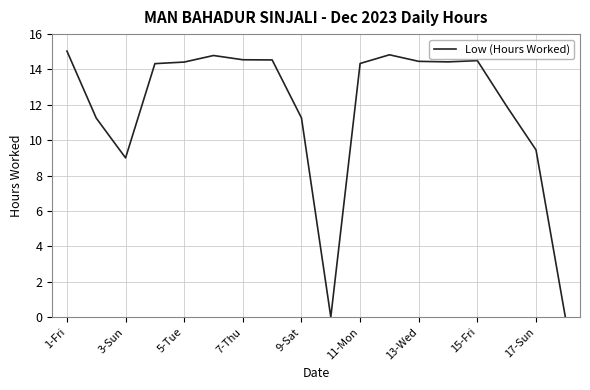

What is the difference between the maximum and minimum values?

15.0